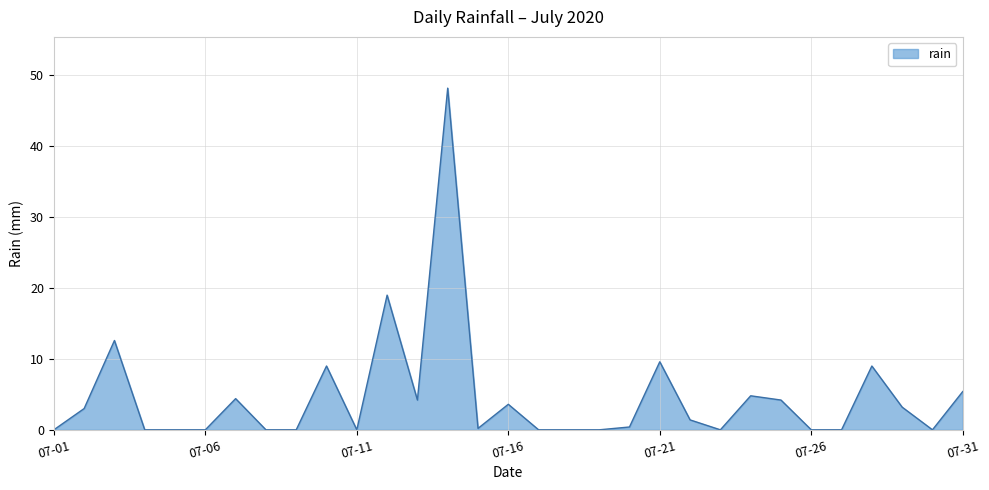

What is the difference between the second highest and minimum values?

19.0